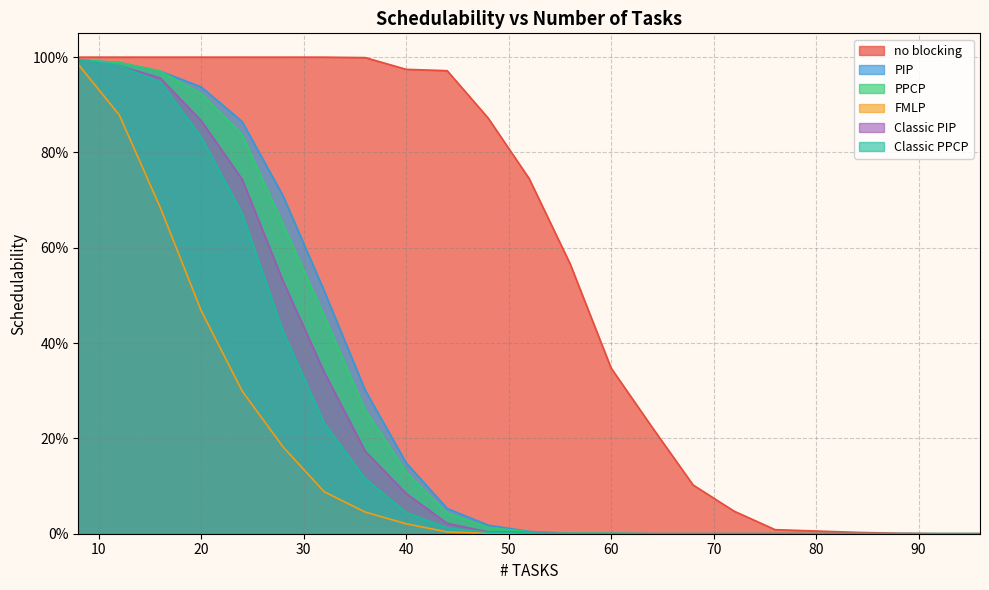

Which series has the largest range (max minus min)?

no blocking